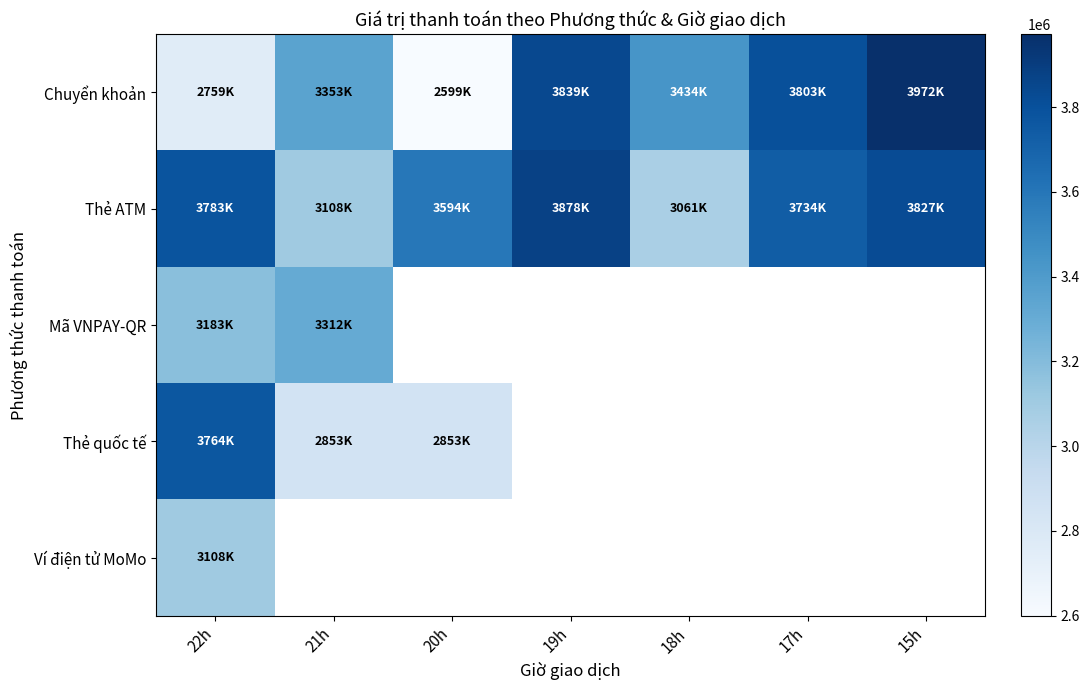

At which category is the sum across all series the highest?

22h